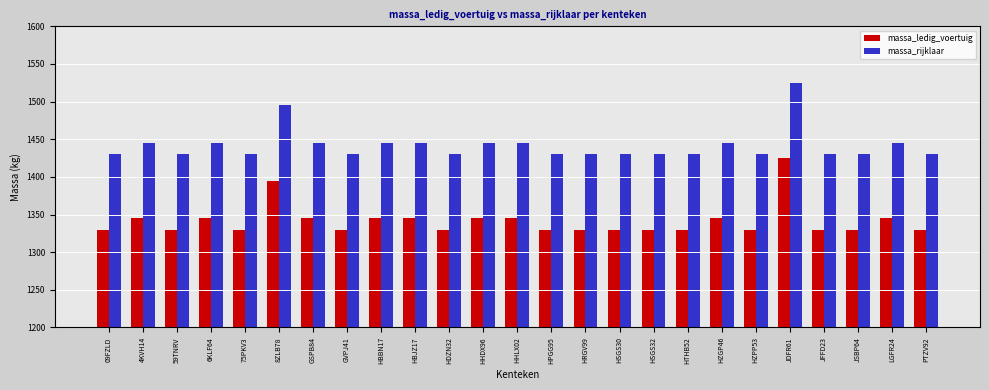

At which category does the chart reach its peak across all series?

JDFR61